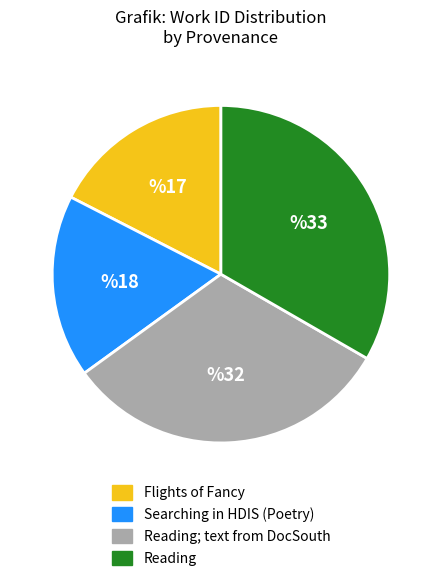

Does any single category account for the majority?

No